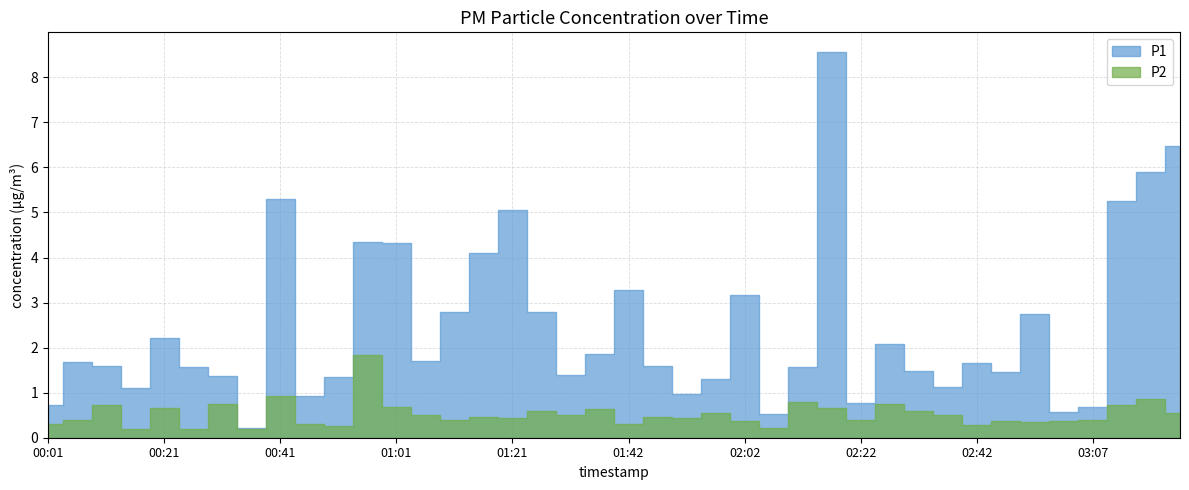

What is the difference between the maximum and minimum values in the P2 series?

1.6